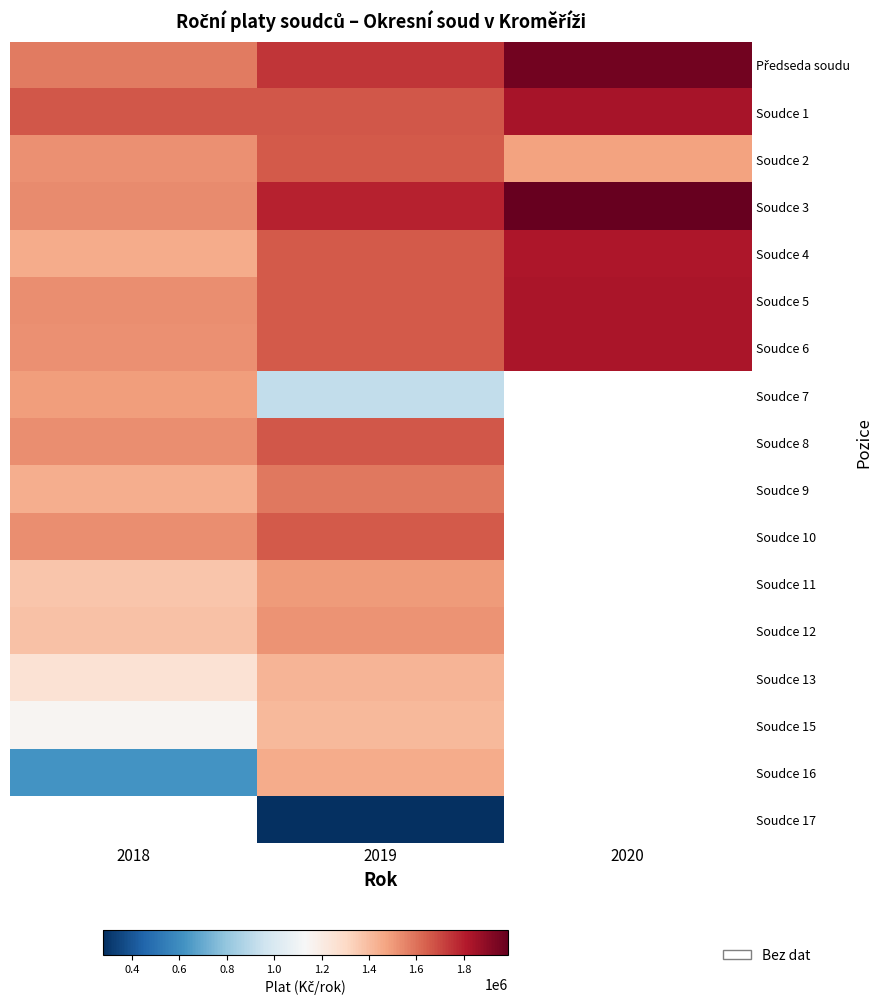

The Soudce 7 series shows 1491780.0 at 2018. True or false?

True